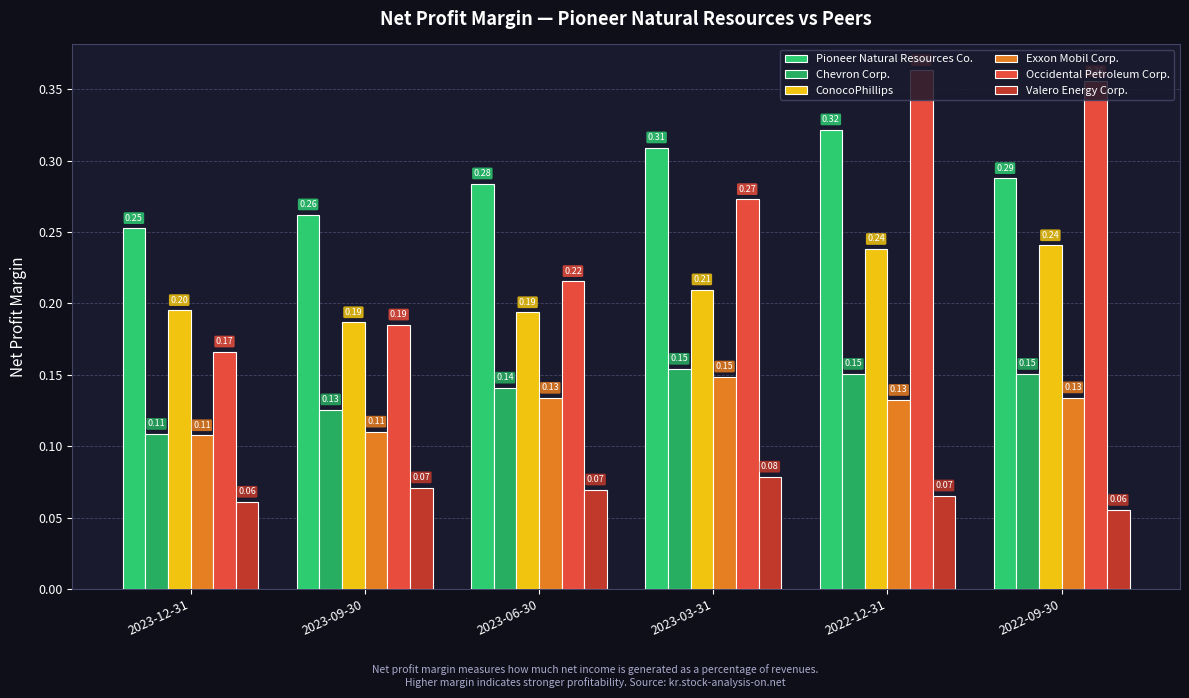

Is the value of Occidental Petroleum Corp. at 2023-09-30 greater than the value of Pioneer Natural Resources Co. at 2023-03-31?

No